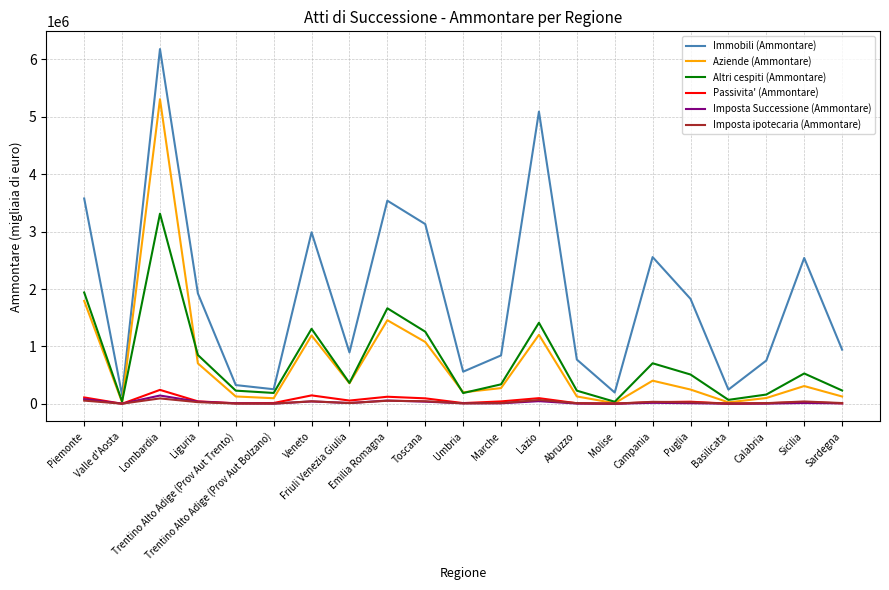

True or false: Immobili (Ammontare) and Passivita' (Ammontare) intersect in this chart.

False